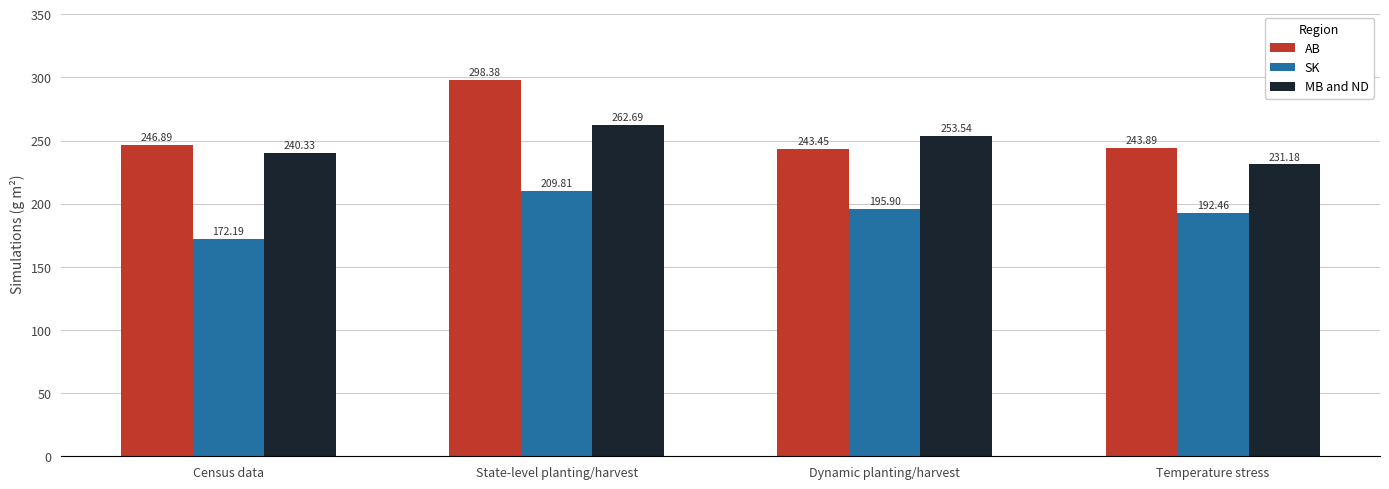

At how many categories does at least one series exceed 235?

4